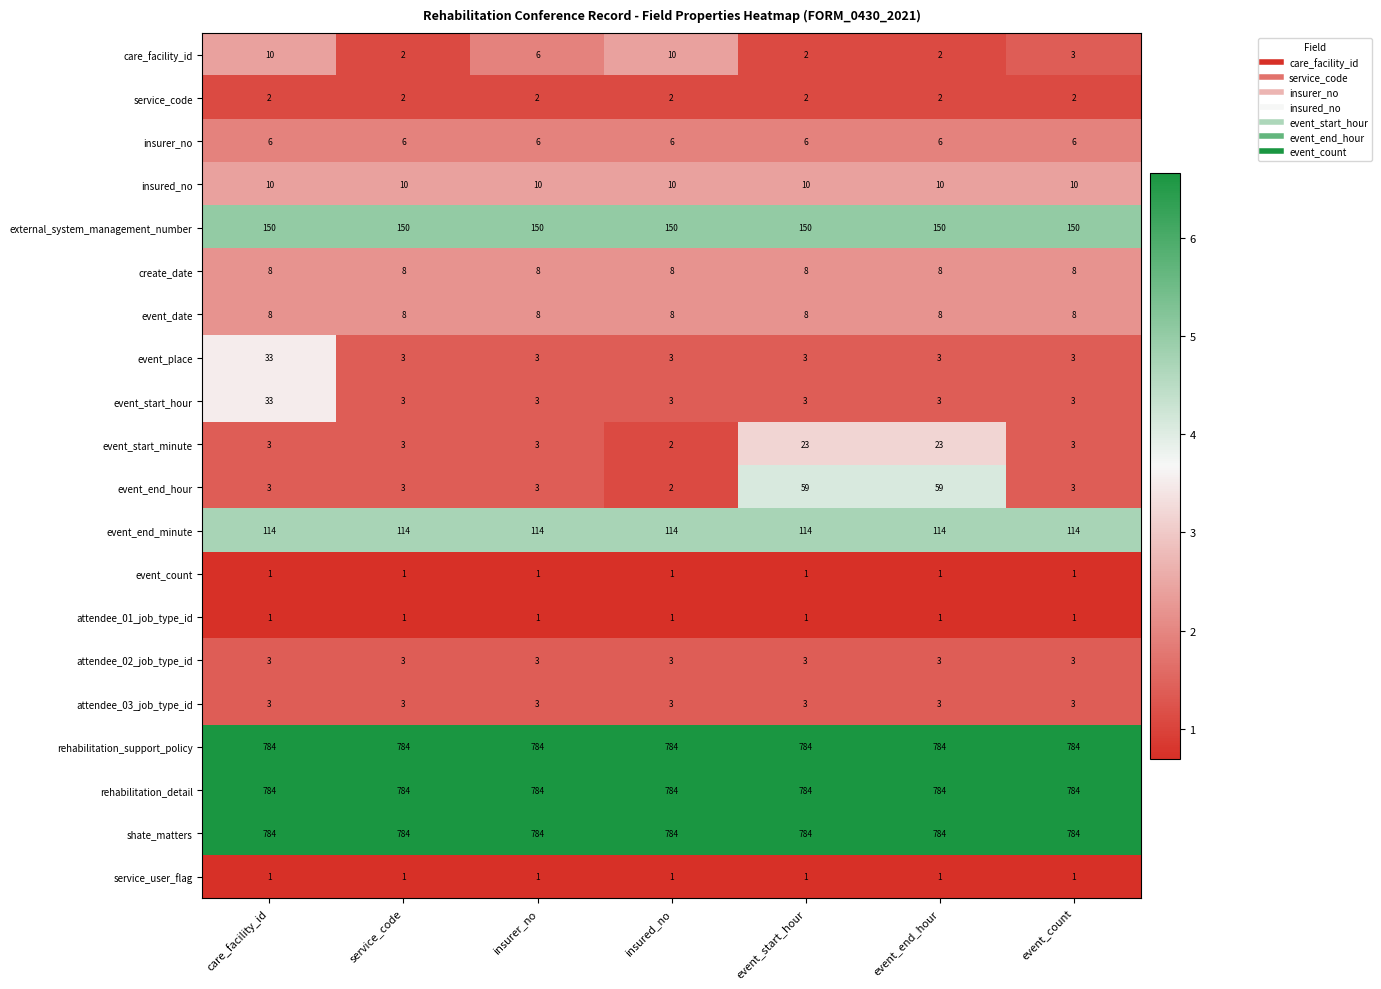

What is the average value of the event_end_hour series?

19